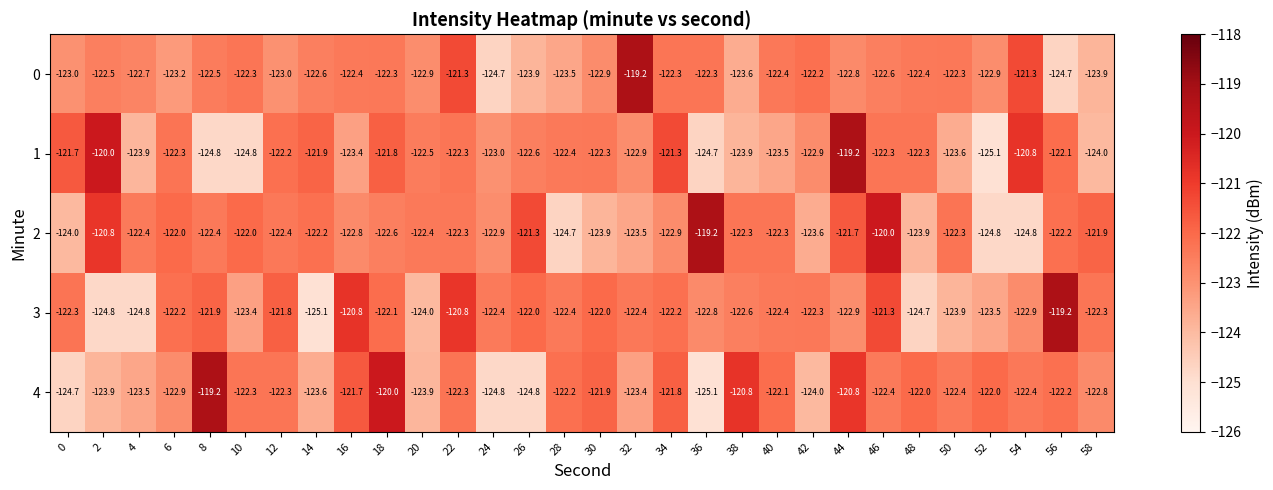

What is the total value across all series at 10?

-614.8